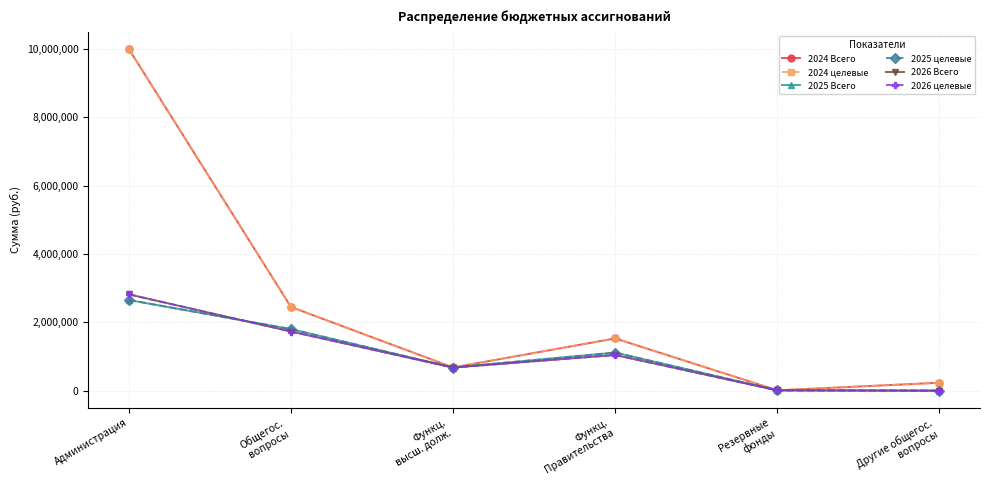

The 2025 Всего series shows 2494303.2 at Общегос.
вопросы. True or false?

False